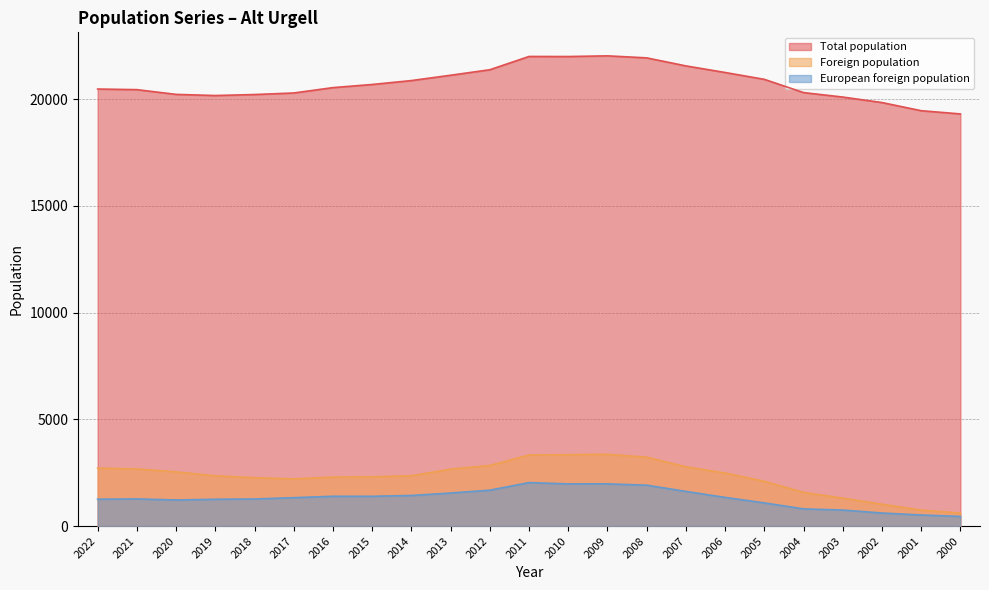

Is the value of European foreign population at 2020 greater than the value of Foreign population at 2001?

Yes